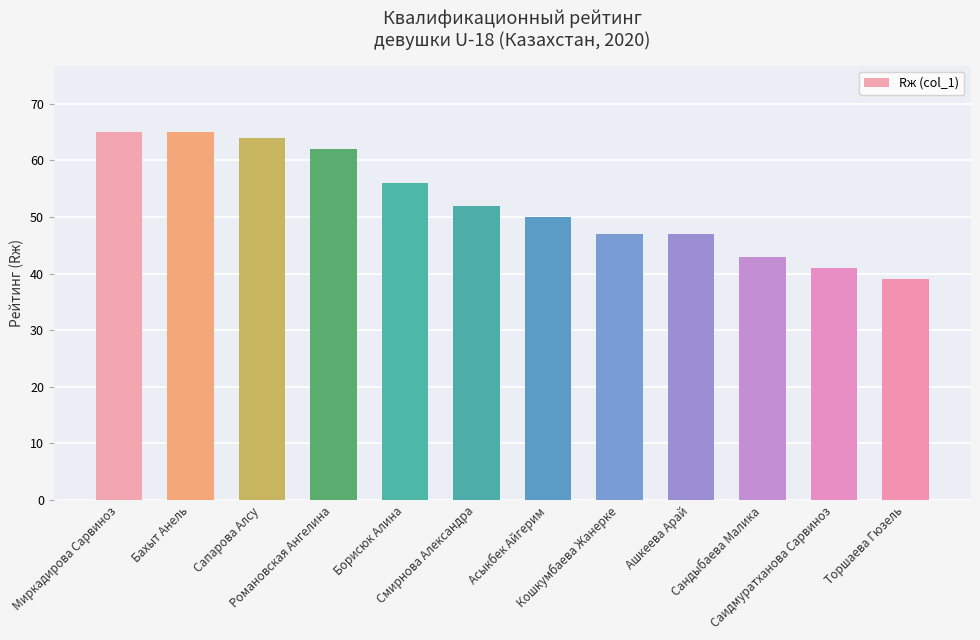

Between Смирнова Александра and Асыкбек Айгерим, which is larger?

Смирнова Александра